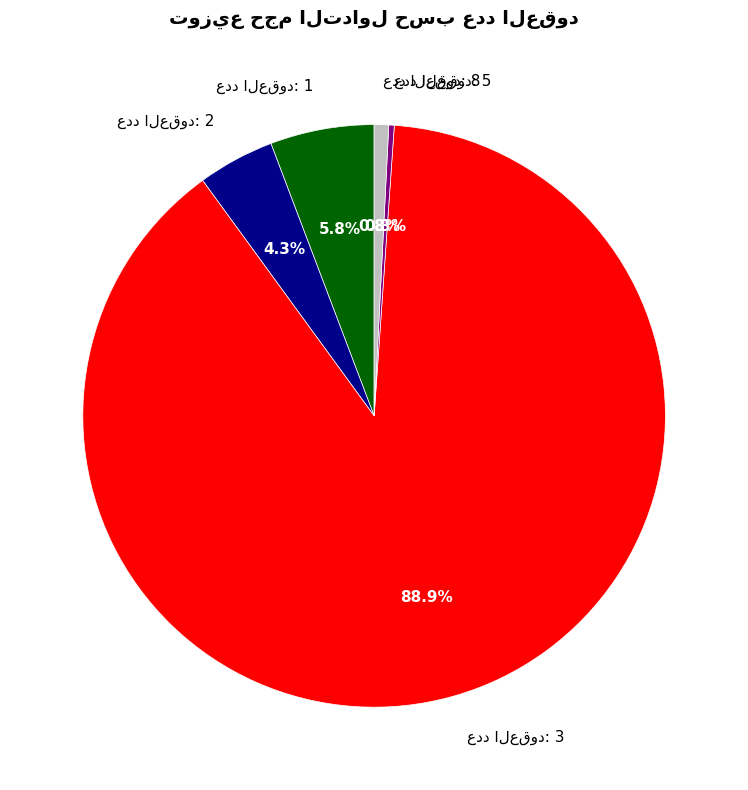

Does any single category account for the majority?

Yes